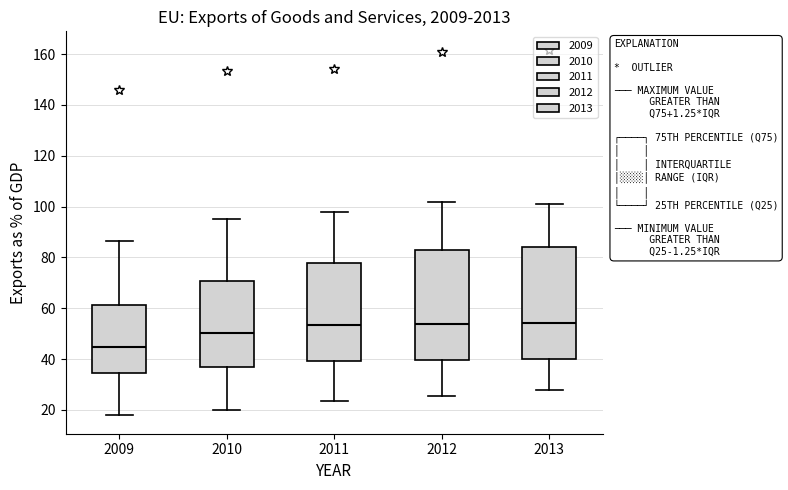

Reading left to right, read every box against the y-axis: the position of its median line, the range the box covers, and the ends of its whiskers. The values are not printed on the chart, so give them approximately, as read against the axis.

2009: median 44, box 34 to 62, whiskers 18 to 86
2010: median 50, box 36 to 70, whiskers 20 to 96
2011: median 54, box 40 to 78, whiskers 24 to 98
2012: median 54, box 40 to 82, whiskers 26 to 102
2013: median 54, box 40 to 84, whiskers 28 to 102